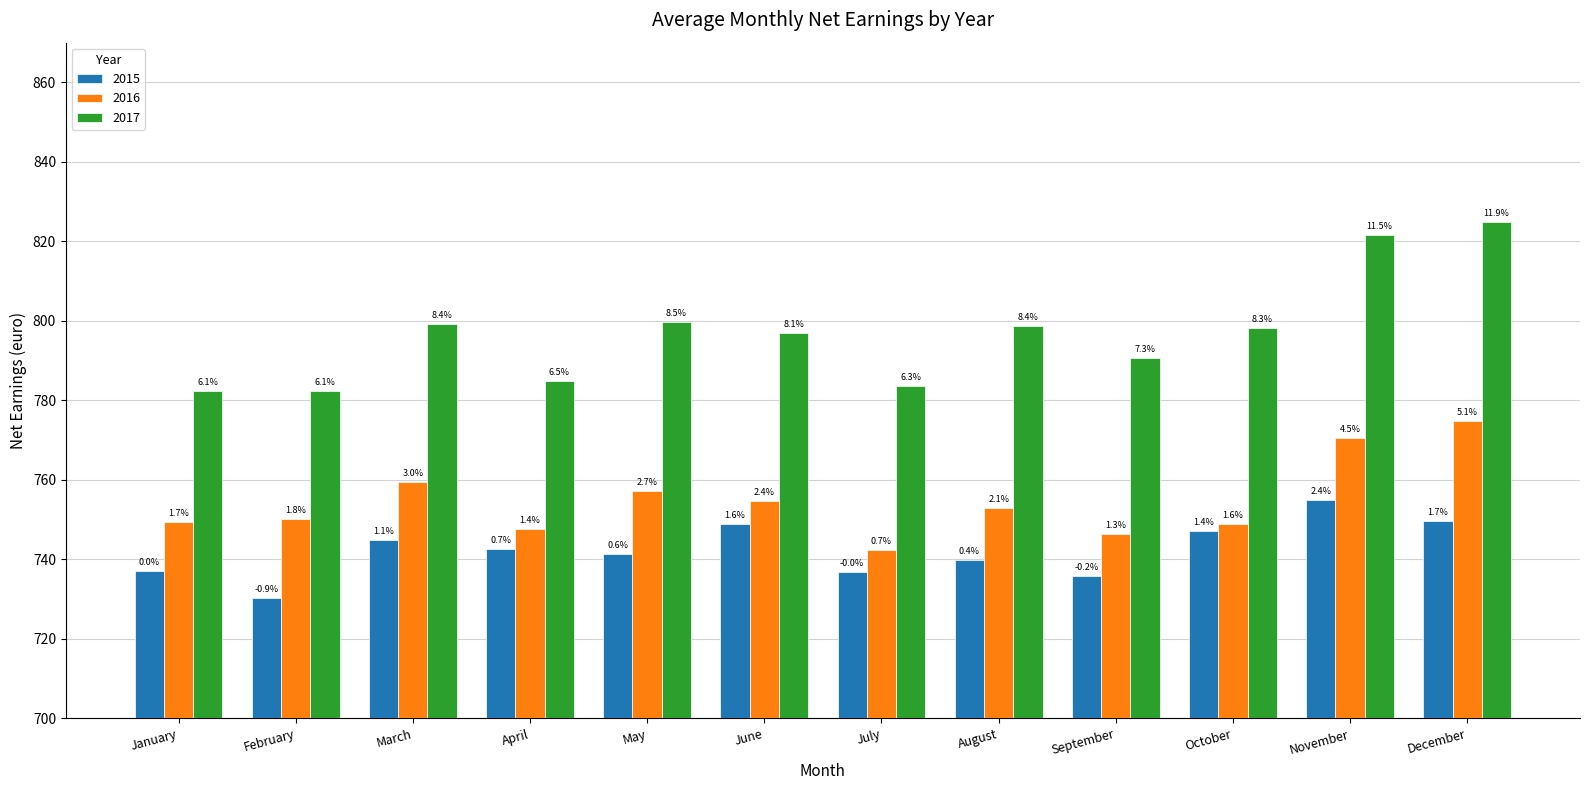

Which series has the largest range (max minus min)?

2017